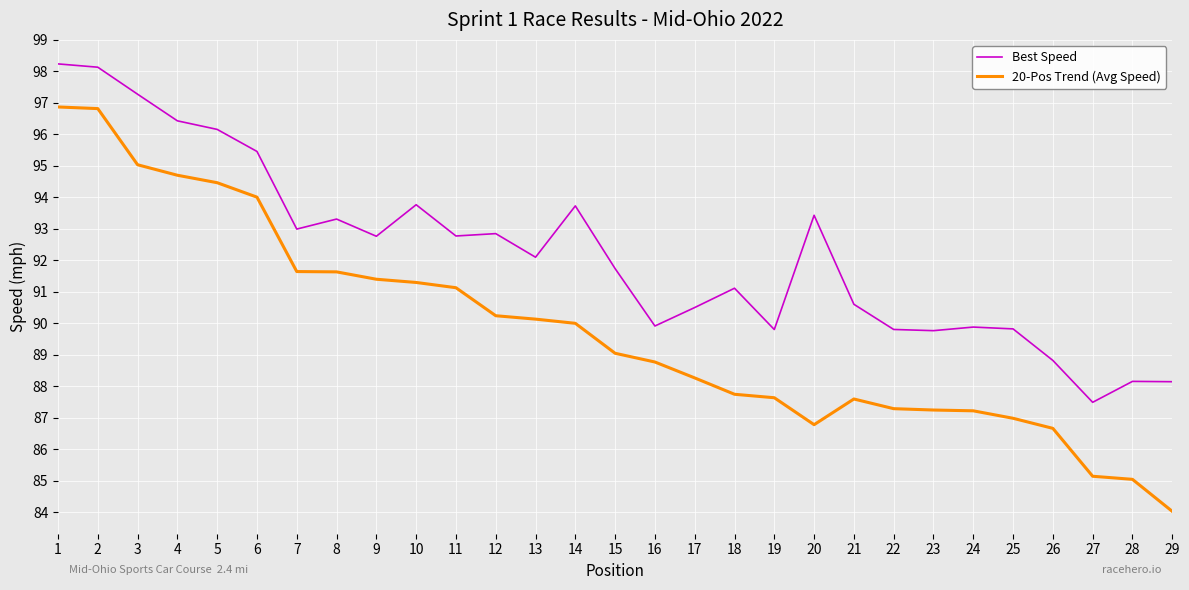

What is the average value of the Best Speed series?

92.2